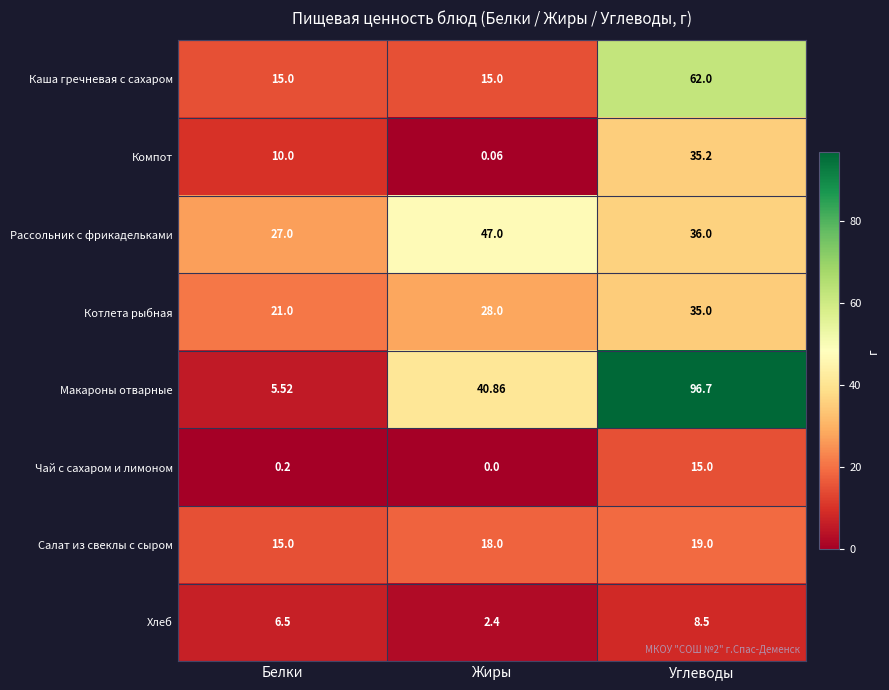

At which label is Макароны отварные closest to 51?

Жиры